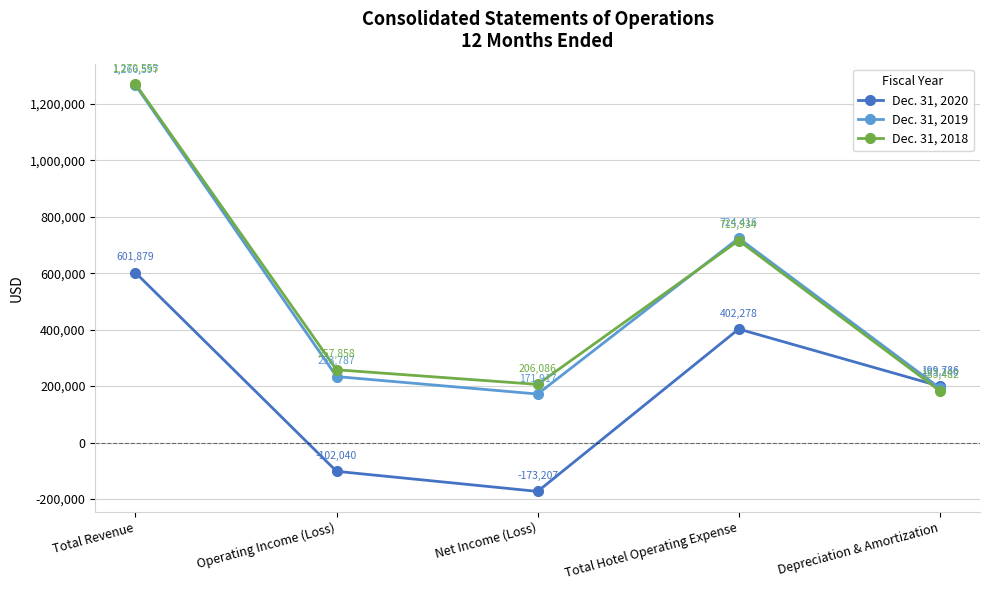

How many categories are shown in the chart?

5